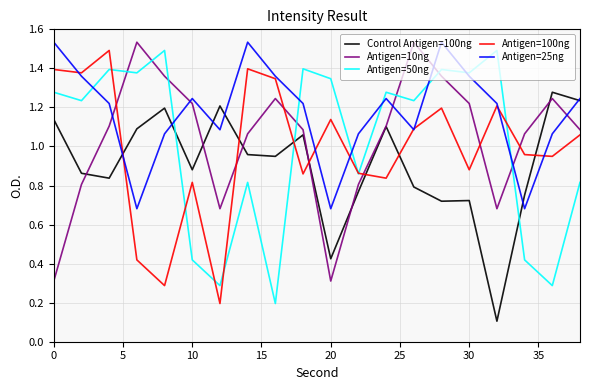

What are all the series names shown in the legend?

Control Antigen=100ng, Antigen=10ng, Antigen=50ng, Antigen=100ng, Antigen=25ng